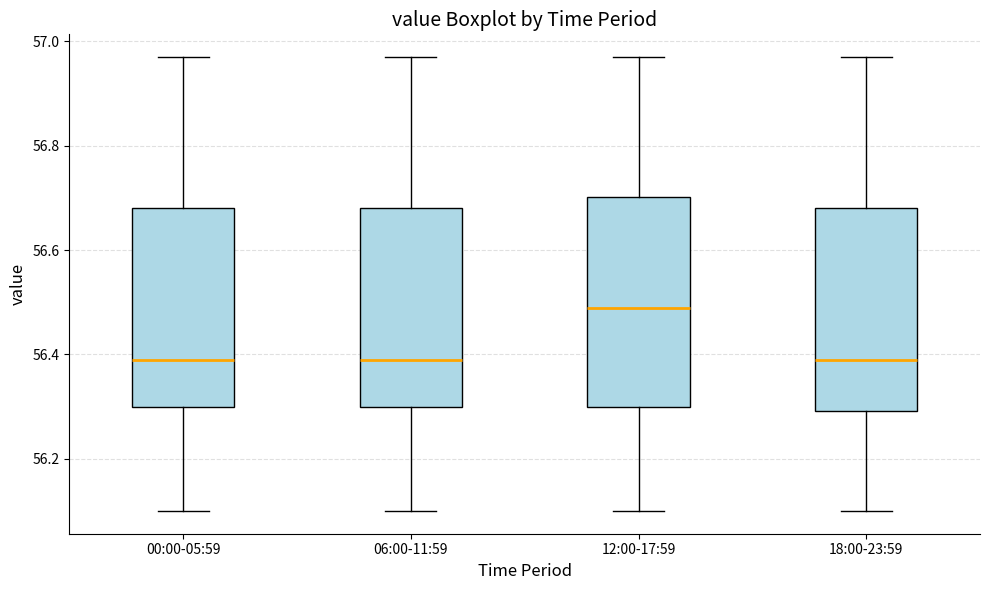

Reading left to right, read every box against the y-axis: the position of its median line, the range the box covers, and the ends of its whiskers. The values are not printed on the chart, so give them approximately, as read against the axis.

00:00-05:59: median 56.40, box 56.30 to 56.68, whiskers 56.10 to 56.98
06:00-11:59: median 56.40, box 56.30 to 56.68, whiskers 56.10 to 56.98
12:00-17:59: median 56.50, box 56.30 to 56.70, whiskers 56.10 to 56.98
18:00-23:59: median 56.40, box 56.30 to 56.68, whiskers 56.10 to 56.98